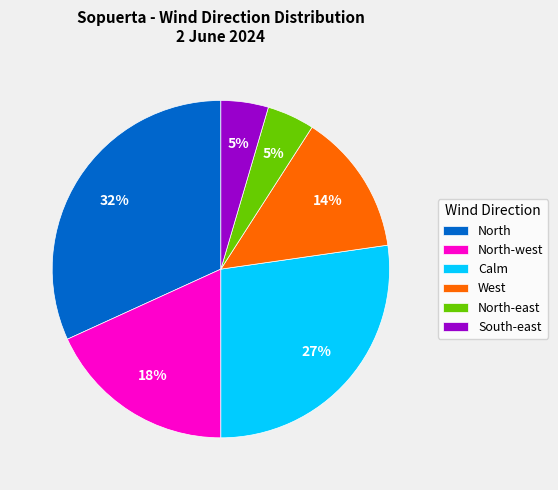

Is Calm the majority of the pie?

No